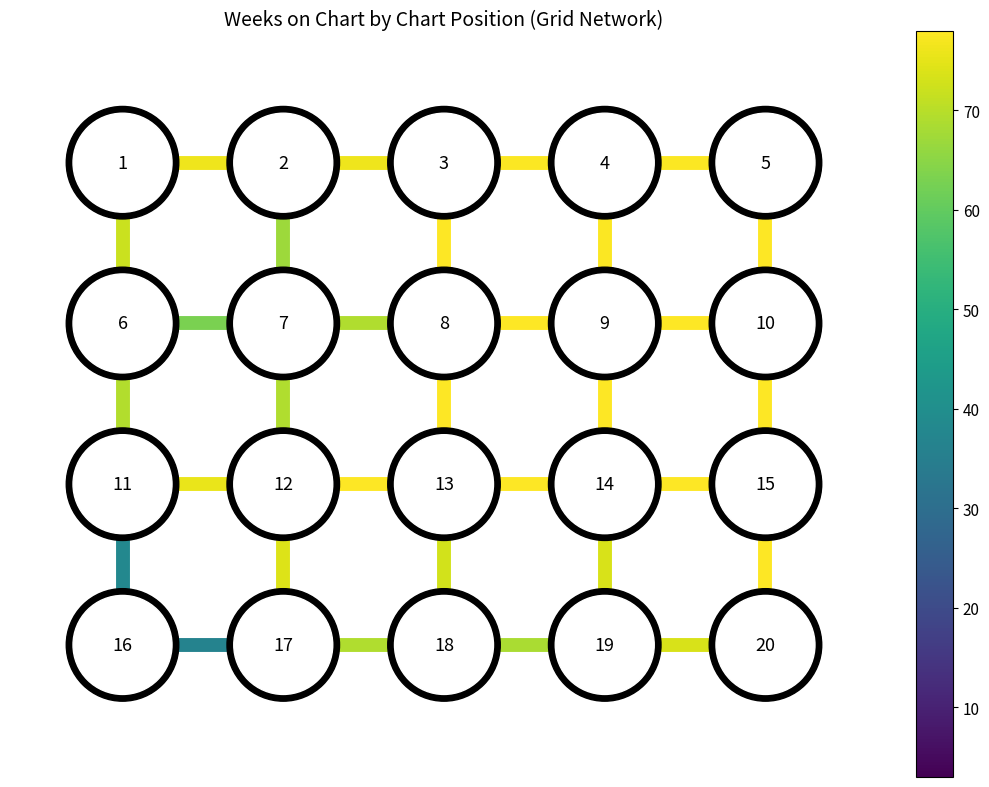

At which label is edge_13_14 closest to 1?

2